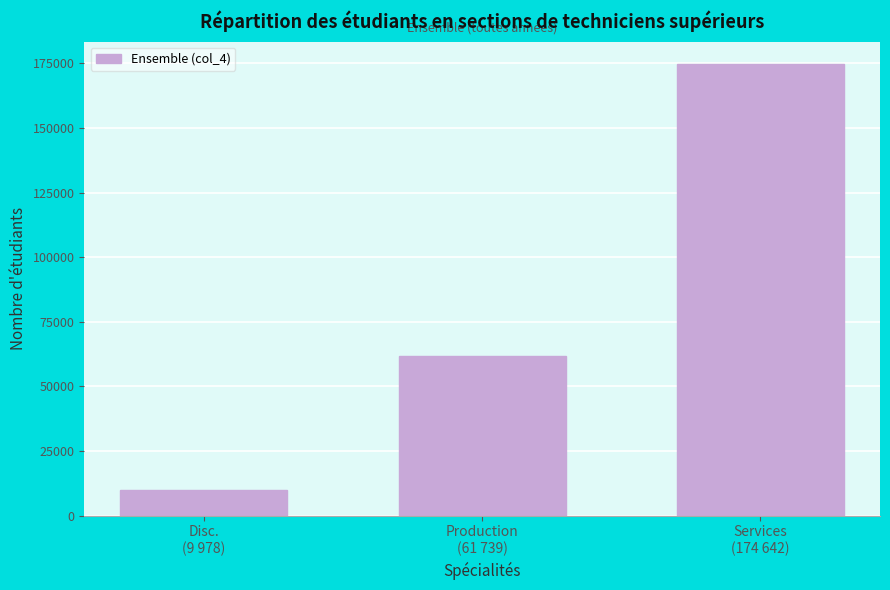

Reading right to left, list all the values displayed in this chart.

174642	61739	9978